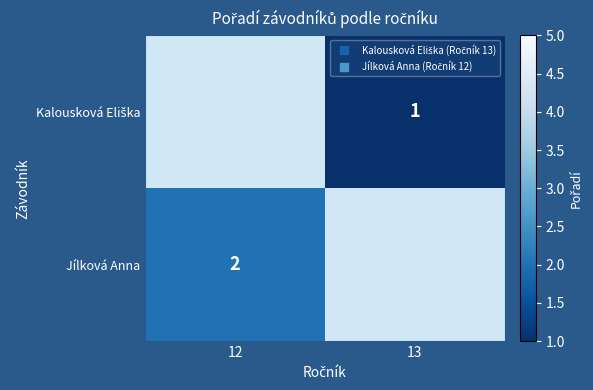

List the labels in order of Kalousková Eliška value, largest first.

12, 13